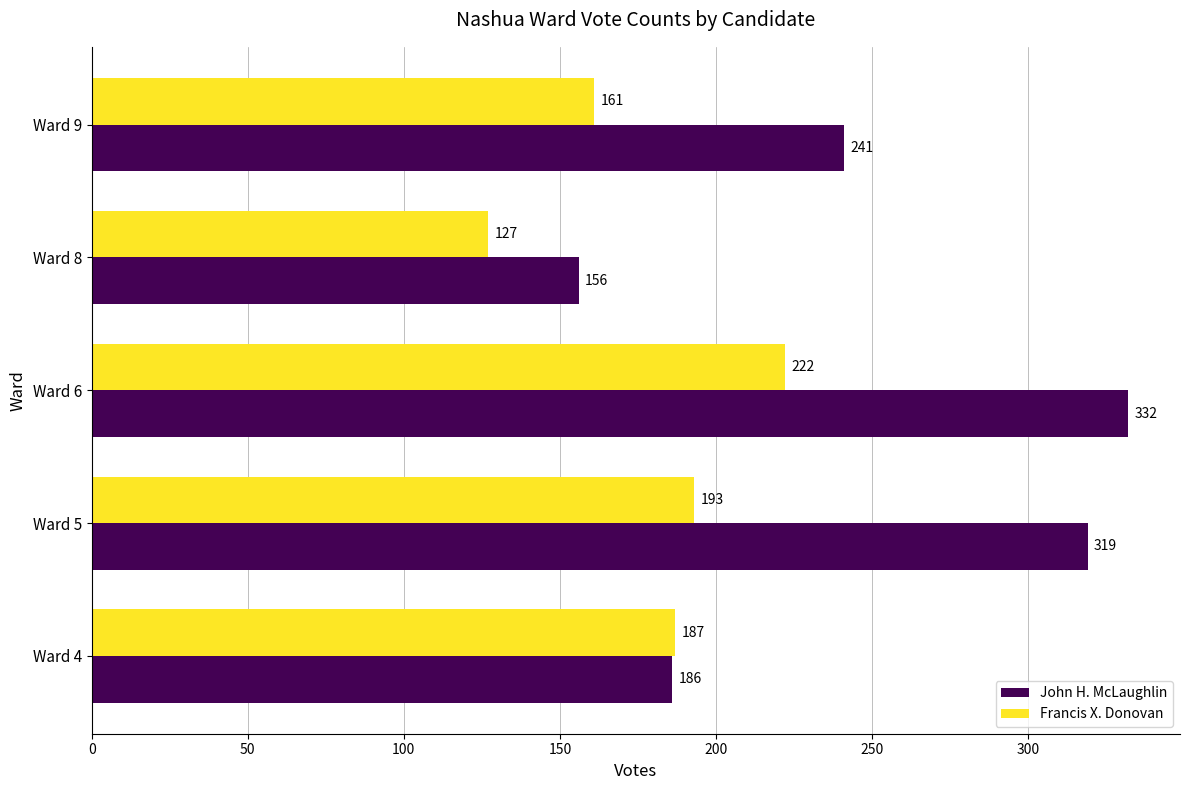

Read the Francis X. Donovan value at Ward 9, to the nearest 10.

160